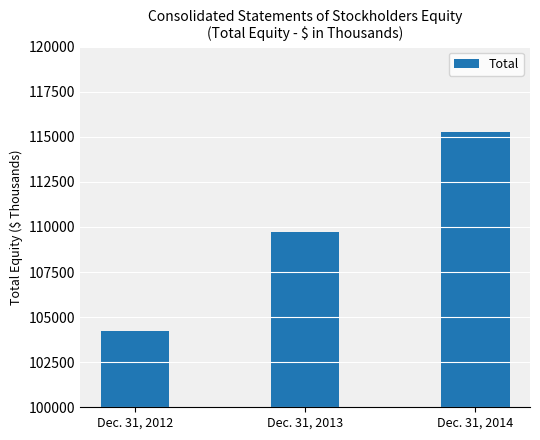

Rank the categories by value from highest to lowest.

Dec. 31, 2014, Dec. 31, 2013, Dec. 31, 2012